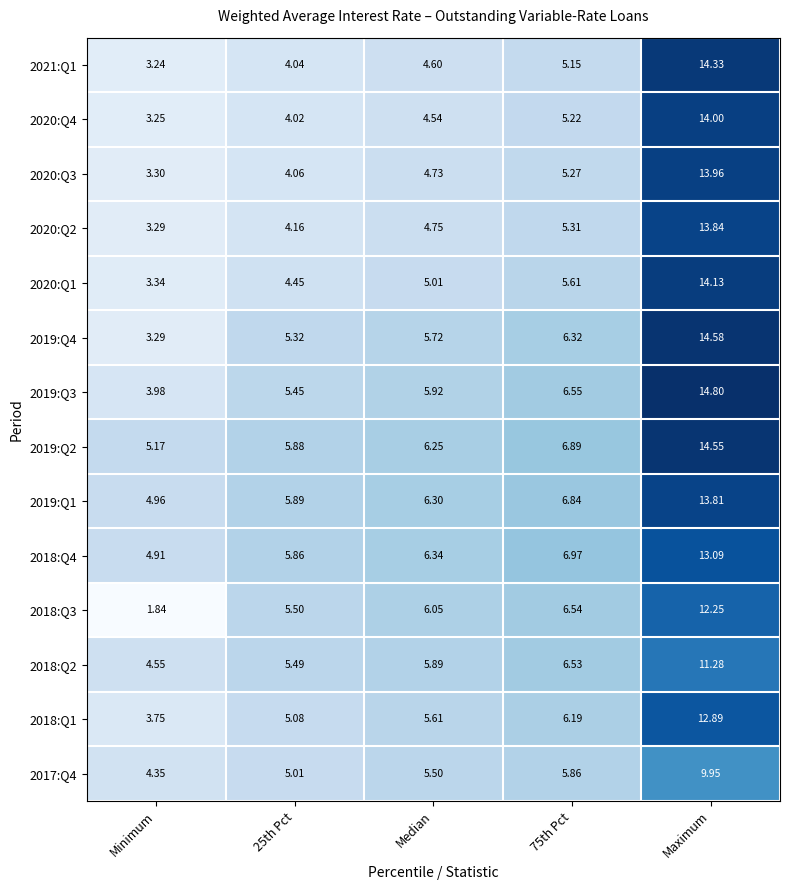

At which label does 2019:Q1 reach its minimum?

Minimum